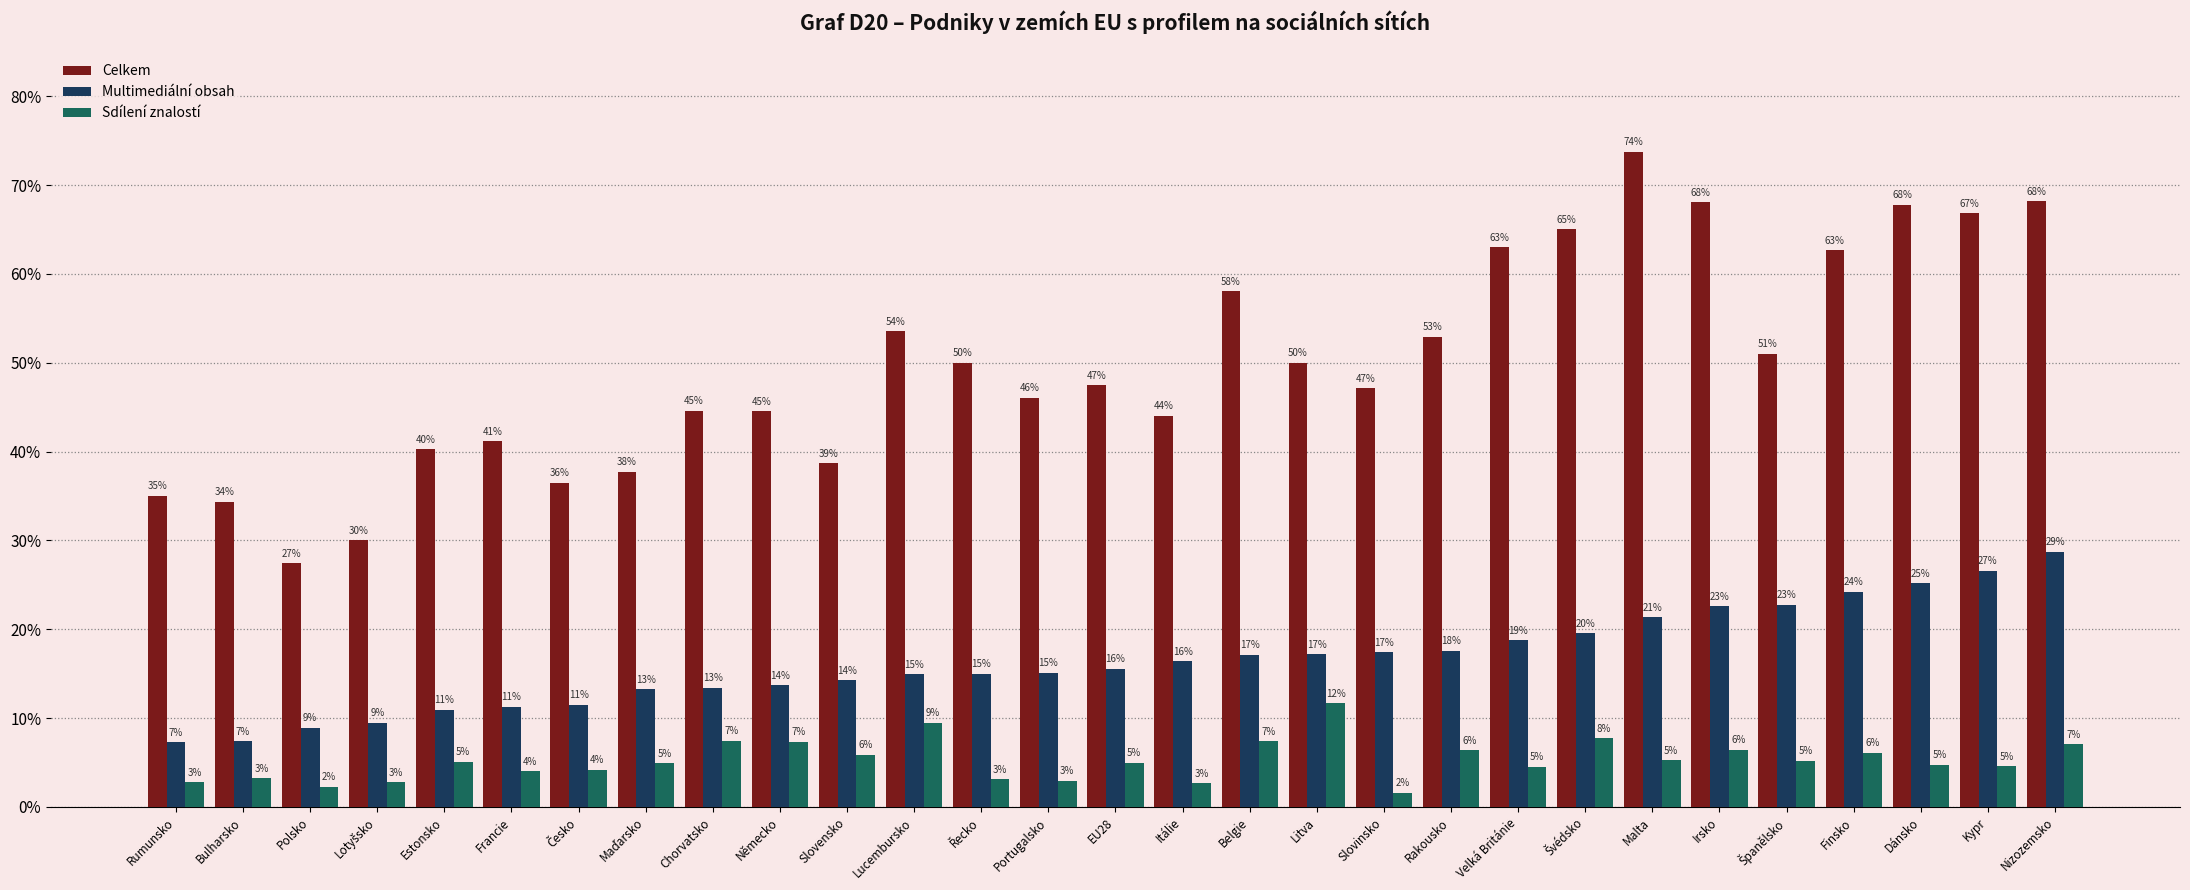

Which has a higher value, Nizozemsko or Litva?

Nizozemsko